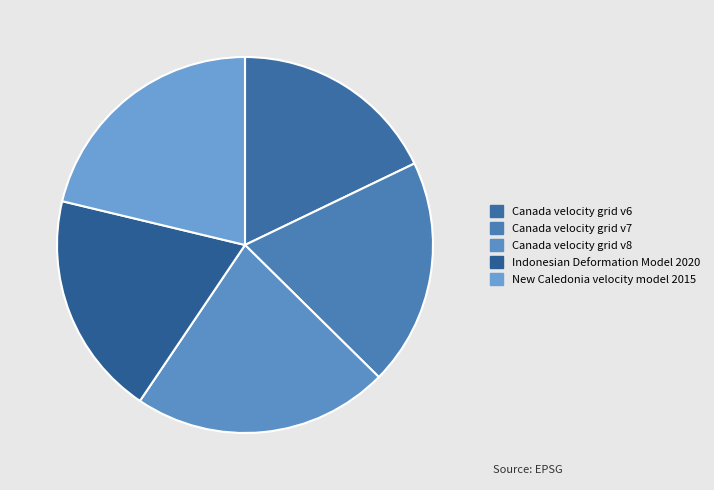

True or false: Canada velocity grid v7 accounts for 25% of the total.

False